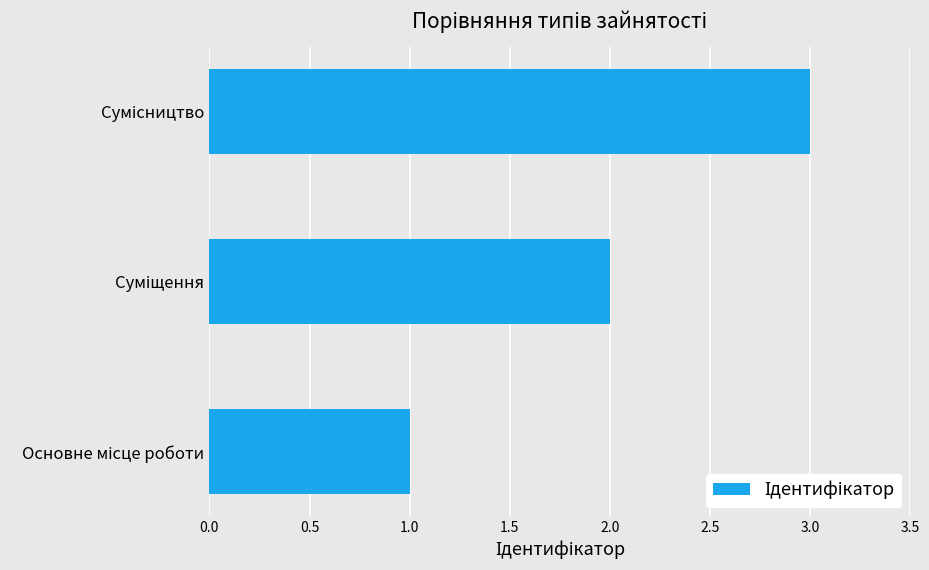

What is the sum of all values?

6